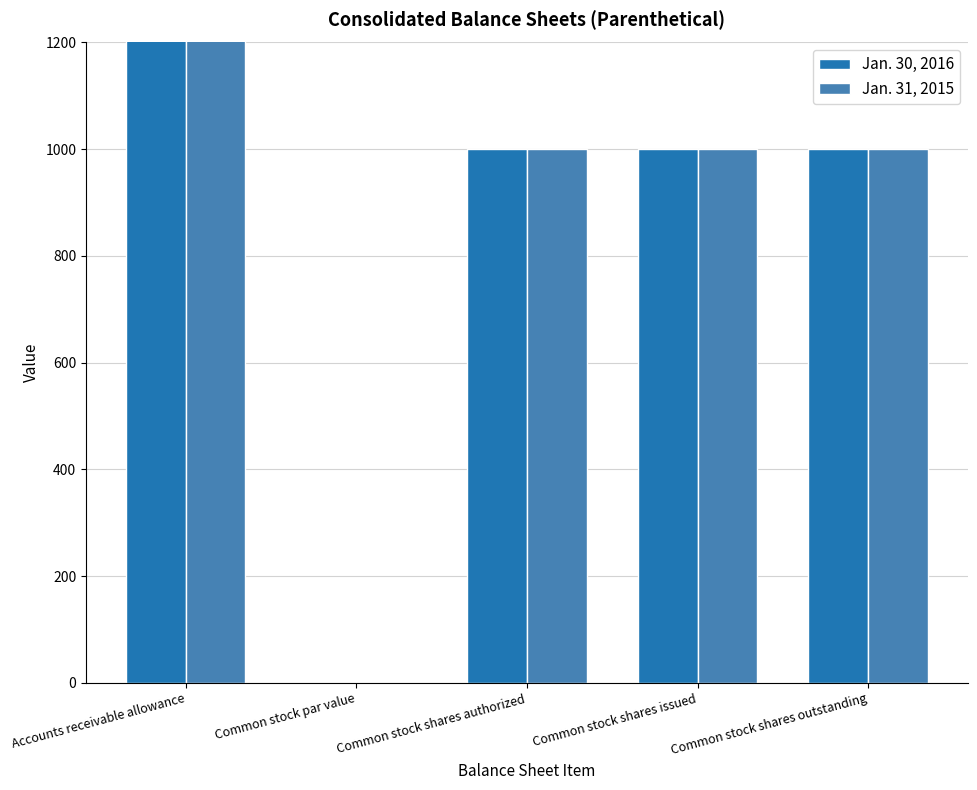

What are all the series names shown in the legend?

Jan. 30, 2016, Jan. 31, 2015